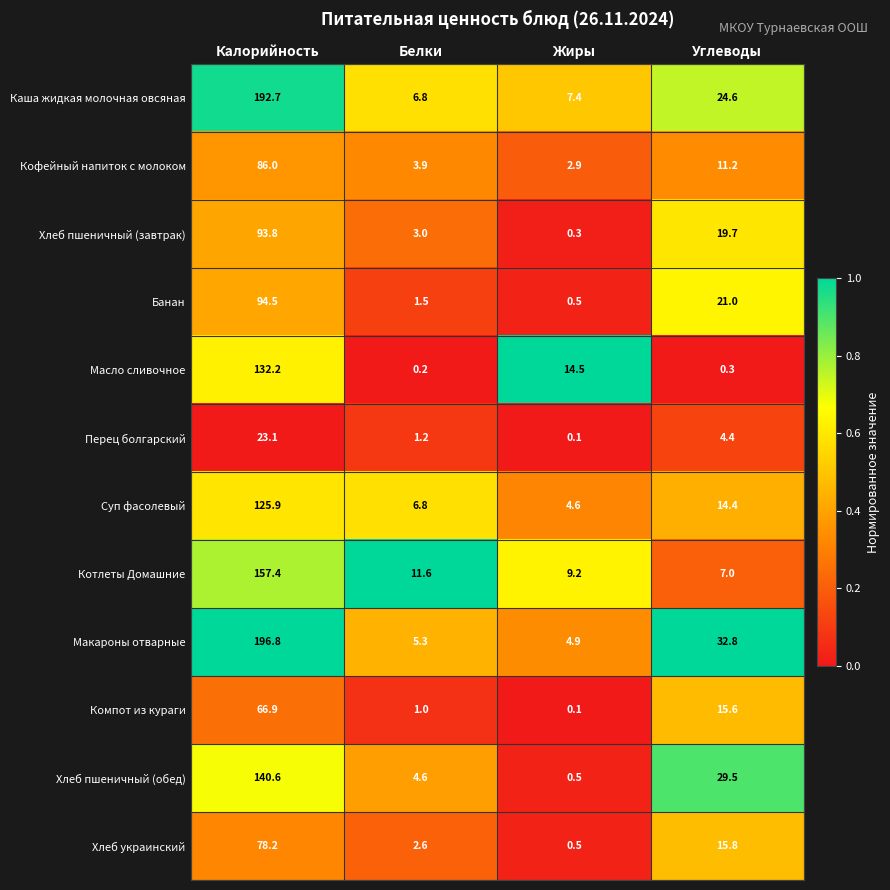

List the series in order of their peak value, lowest first.

Перец болгарский, Компот из кураги, Хлеб украинский, Кофейный напиток с молоком, Хлеб пшеничный (завтрак), Банан, Суп фасолевый, Масло сливочное, Хлеб пшеничный (обед), Котлеты Домашние, Каша жидкая молочная овсяная, Макароны отварные